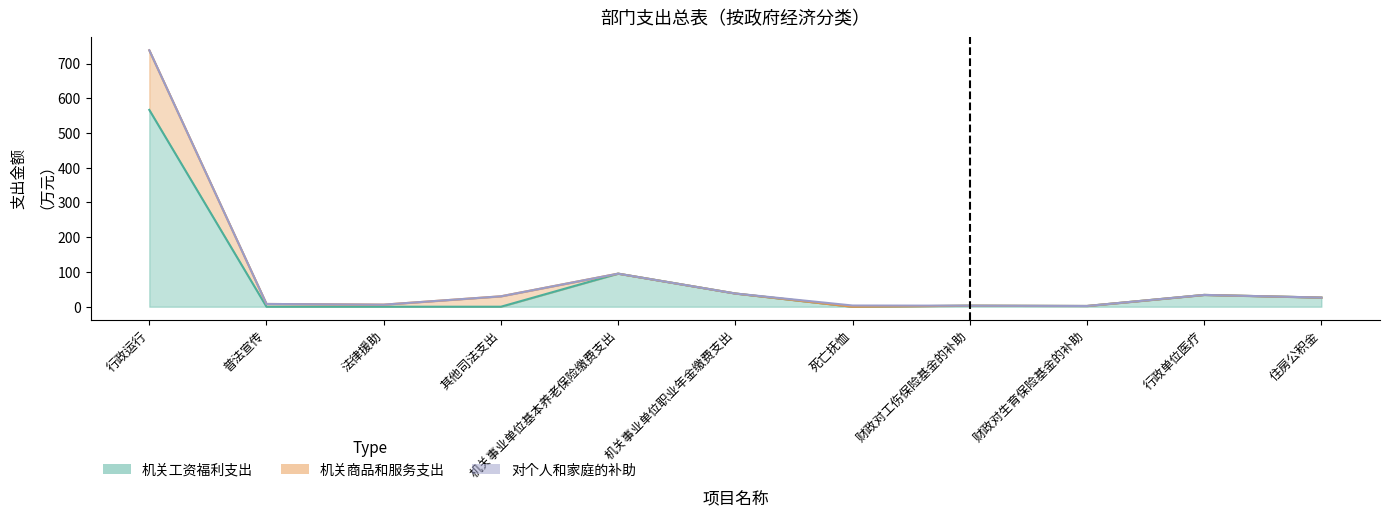

The 对个人和家庭的补助 series shows -1.9 at 行政单位医疗. True or false?

False